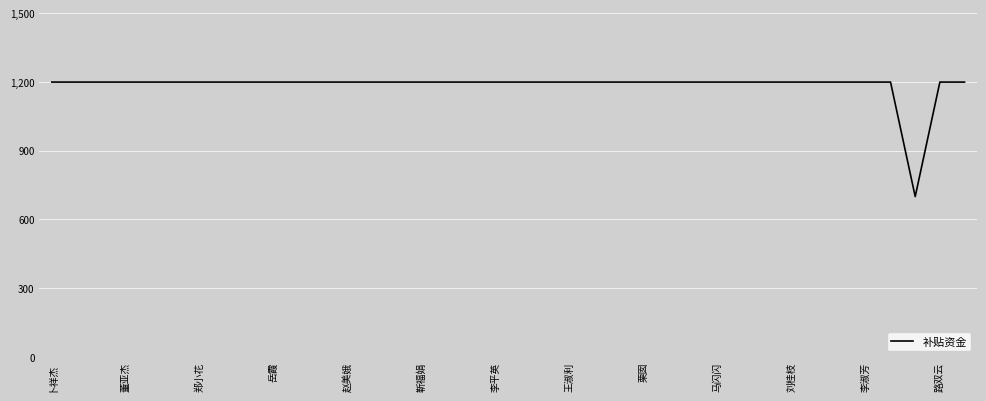

How many categories are shown in the chart?

38